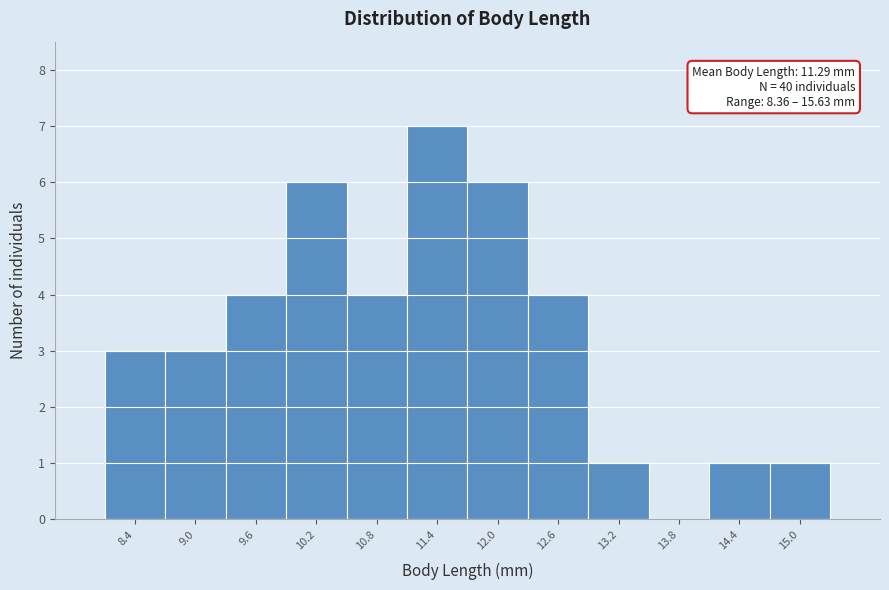

Reading right to left, transcribe all the data shown in this chart.

15.0=1	14.4=1	13.8=0	13.2=1	12.6=4	12.0=6	11.4=7	10.8=4	10.2=6	9.6=4	9.0=3	8.4=3